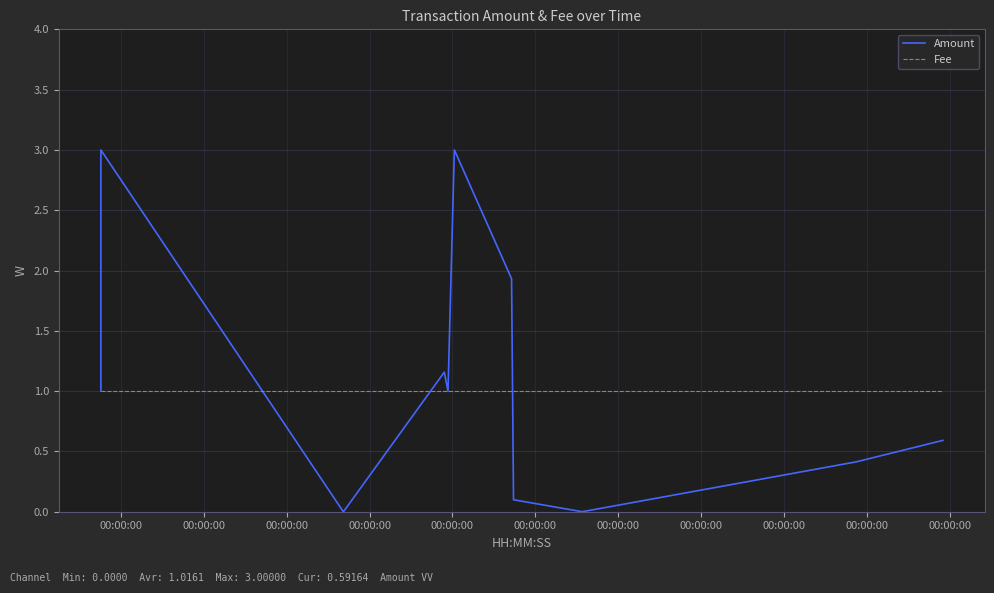

What is the total value across all series at 00:00:00?

2.0